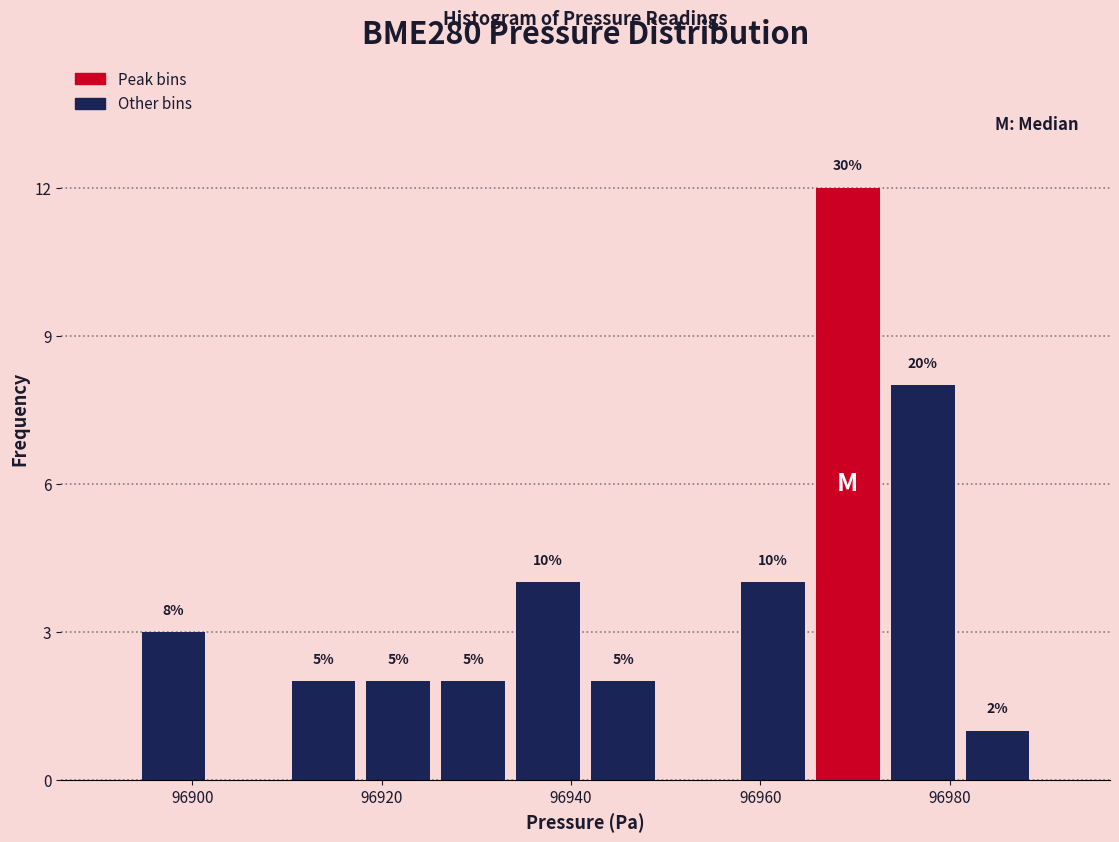

Read against the x-axis, roughly where is the centre of the tallest bar?

96970